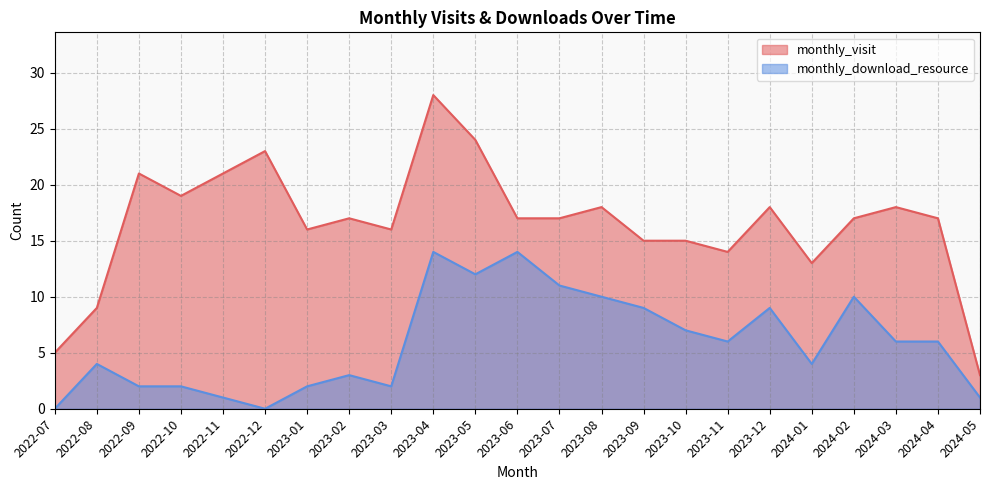

True or false: monthly_visit and monthly_download_resource cross at least once.

False